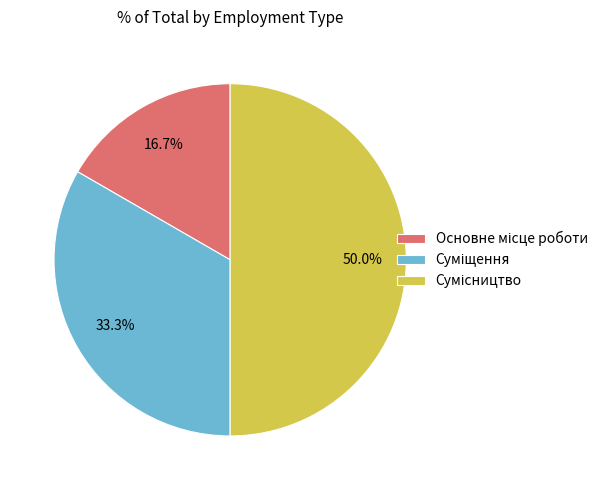

Rank the categories by value from highest to lowest.

Сумісництво, Суміщення, Основне місце роботи